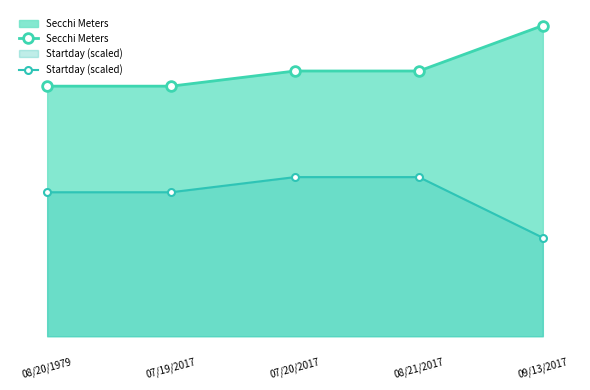

At how many categories does at least one series exceed 2?

5